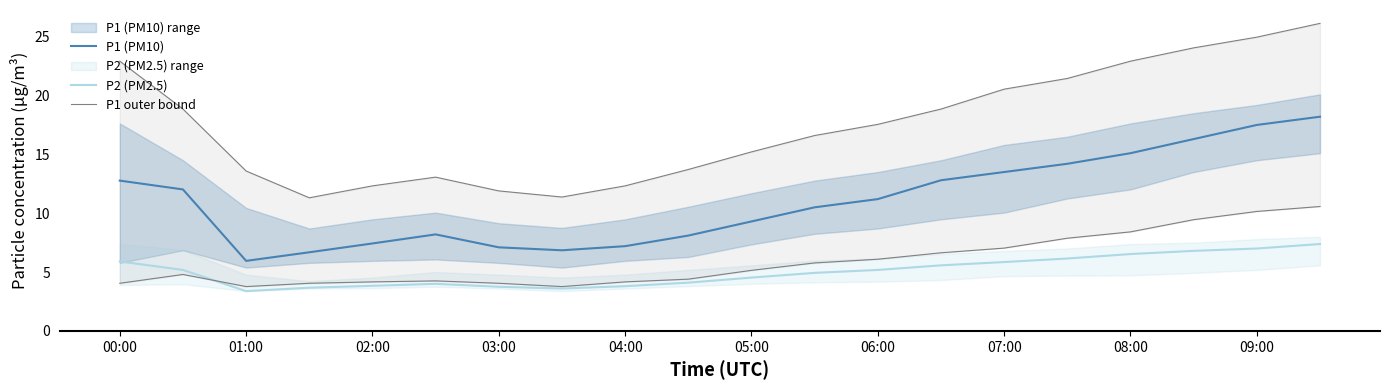

What is the highest value of the P1 (PM10) series?

18.2